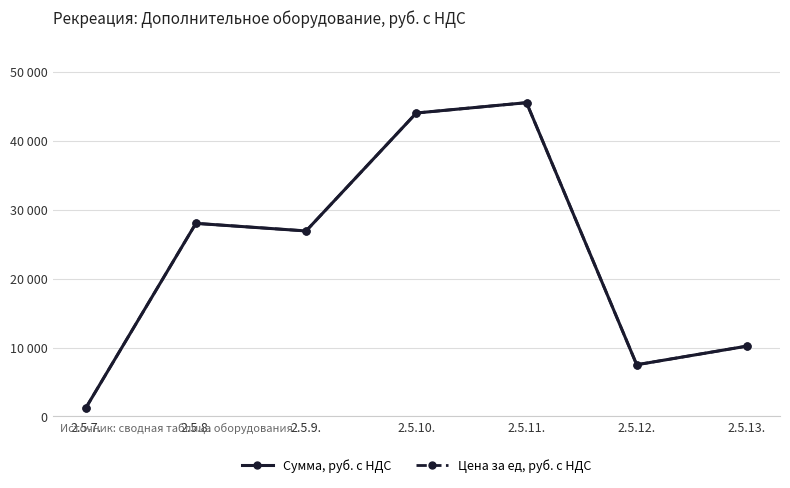

Which series has the widest spread of values?

Сумма, руб. с НДС